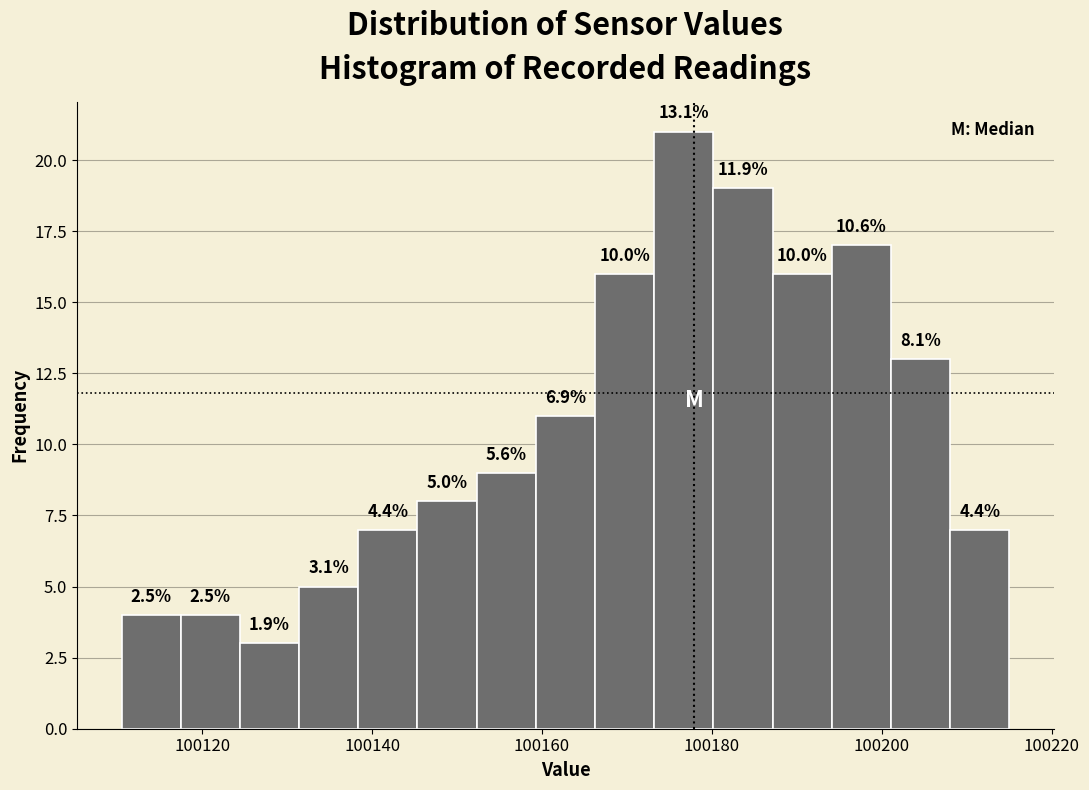

Around what value on the x-axis is the tallest bar? Give the approximate position of its centre, as read against the axis.

100176